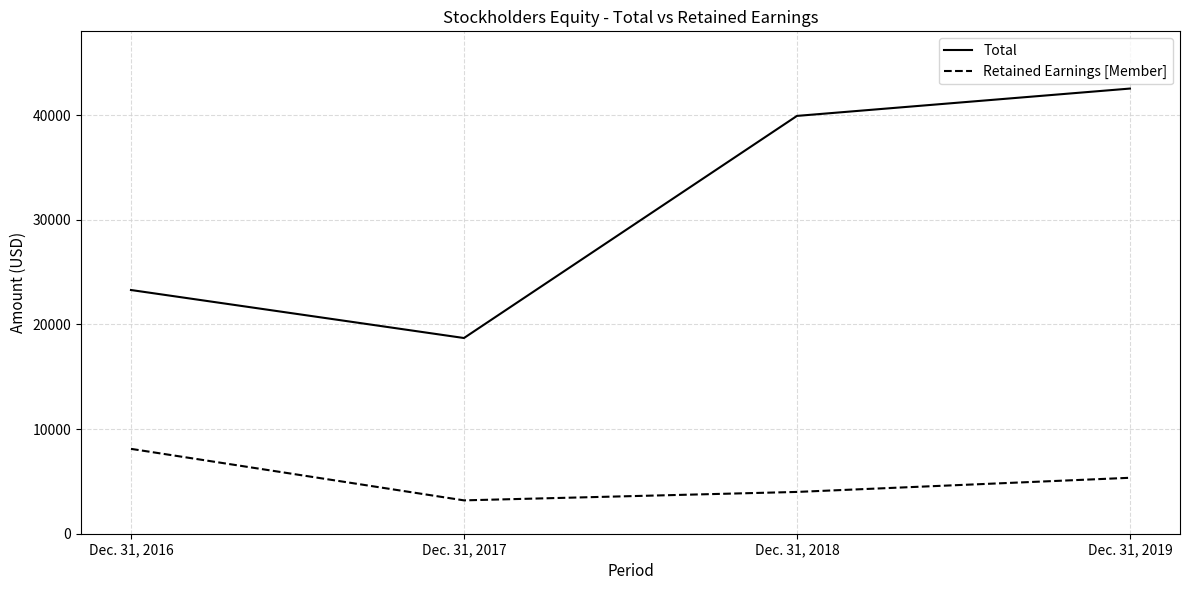

What are all the series names shown in the legend?

Total, Retained Earnings [Member]